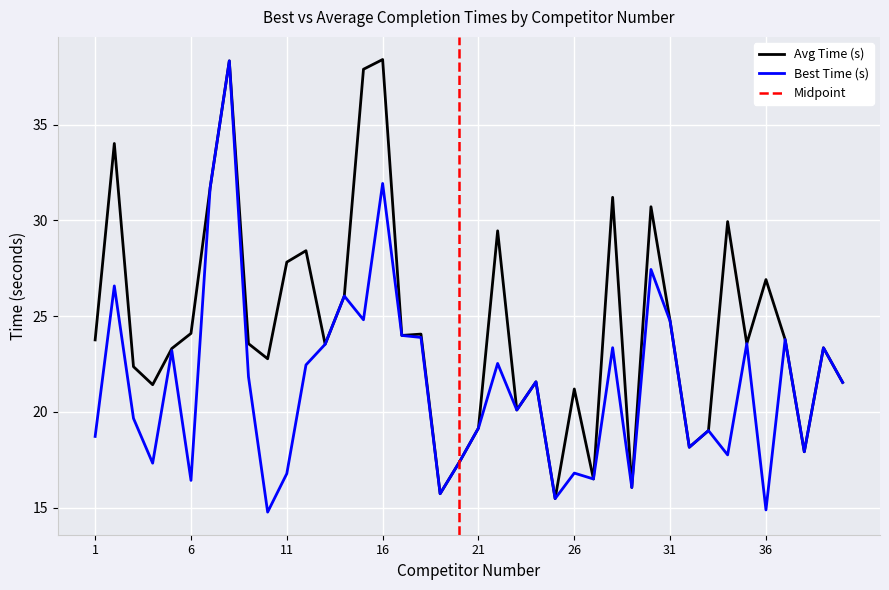

Between 10 and 35, which series saw the biggest shift?

Best Time (s)